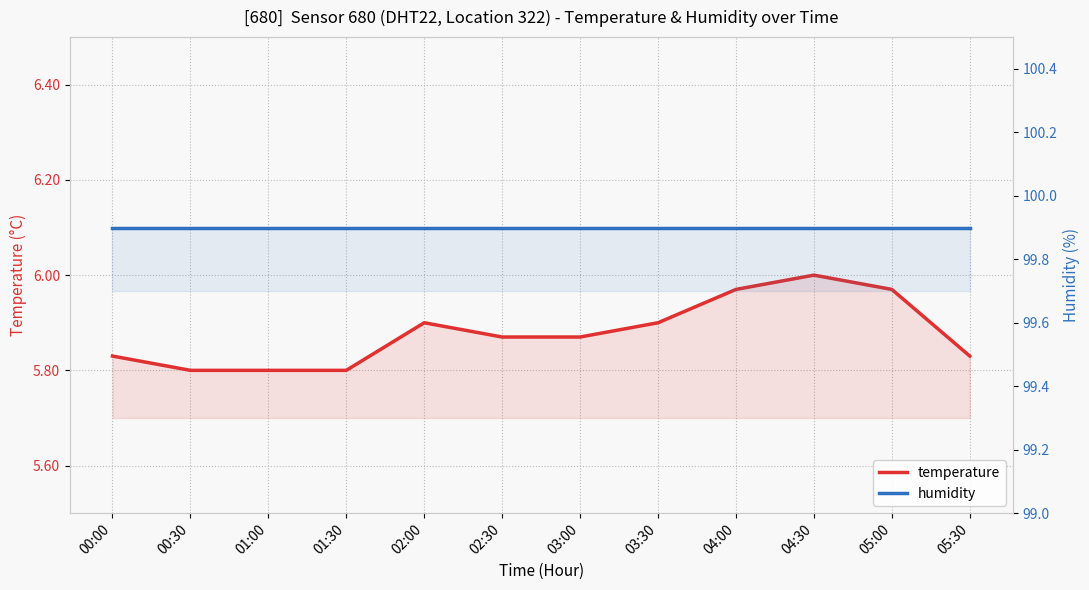

Rank the series at 05:30 from highest to lowest value.

humidity, temperature